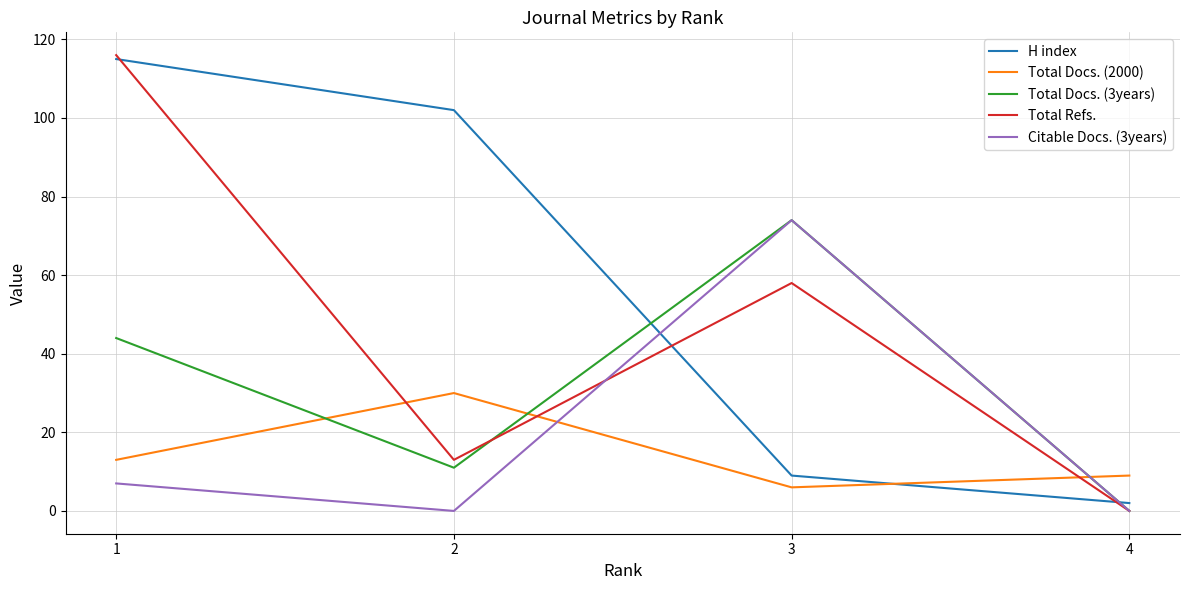

Which series has the largest range (max minus min)?

Total Refs.